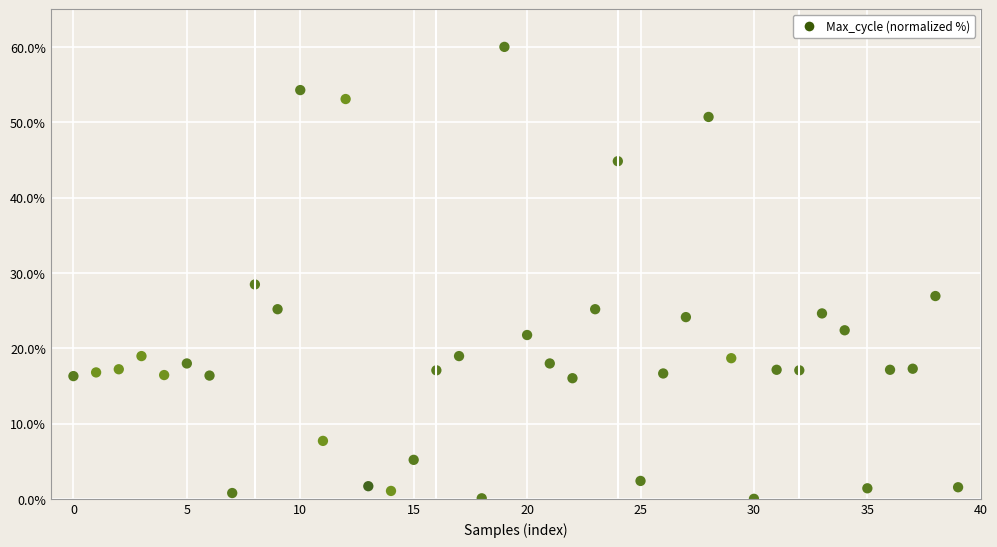

What Y value in the scatter plot is closest to 30?

28.5